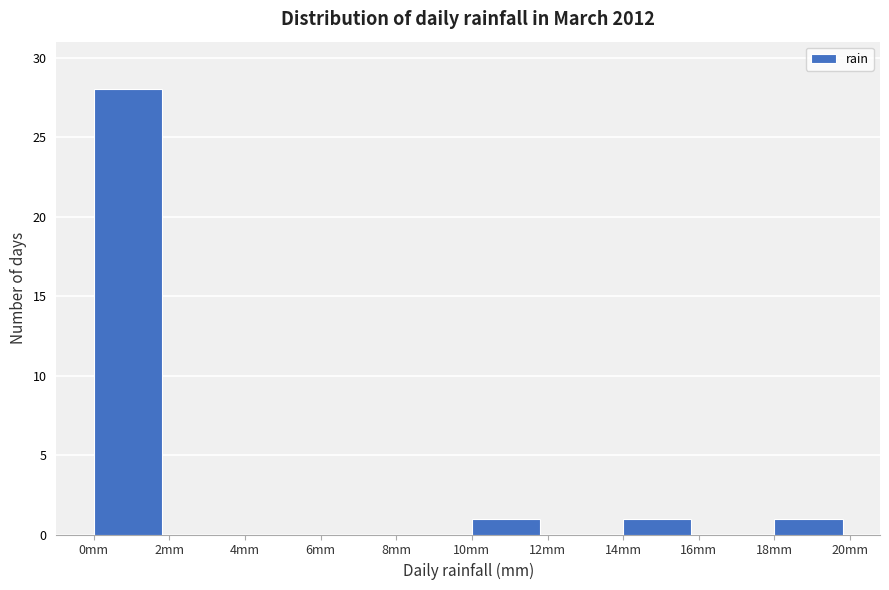

Which range on the x-axis has the tallest bar?

0 to 2